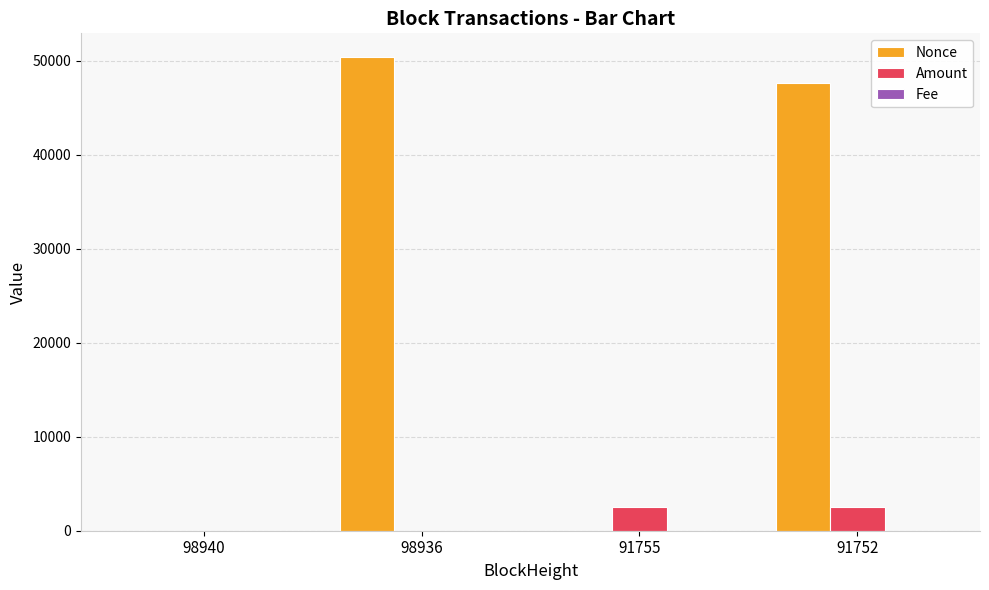

Which series has the largest total across all categories?

Nonce